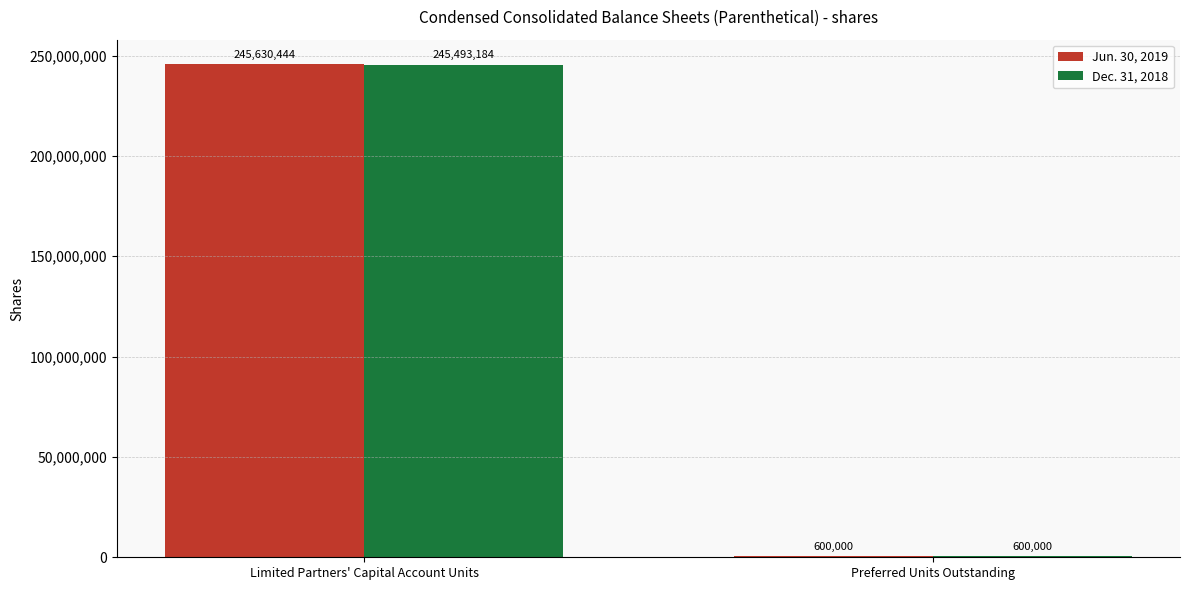

Which label corresponds to the largest value in the chart?

Limited Partners' Capital Account Units